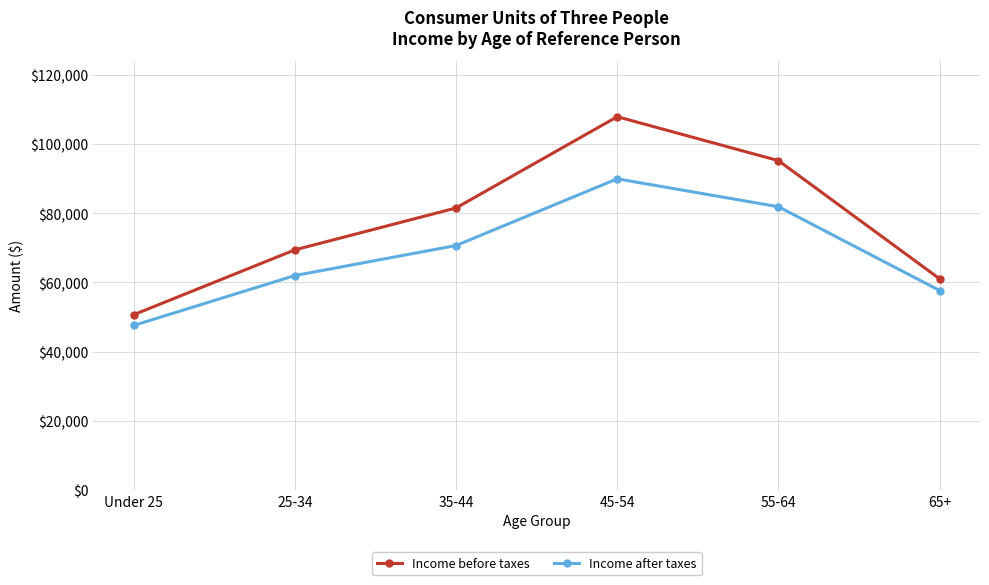

Reading right to left, transcribe all the data shown in this chart.

Income before taxes: 61046	95236	107939	81546	69419	50661
Income after taxes: 57664	81900	89977	70683	61996	47561